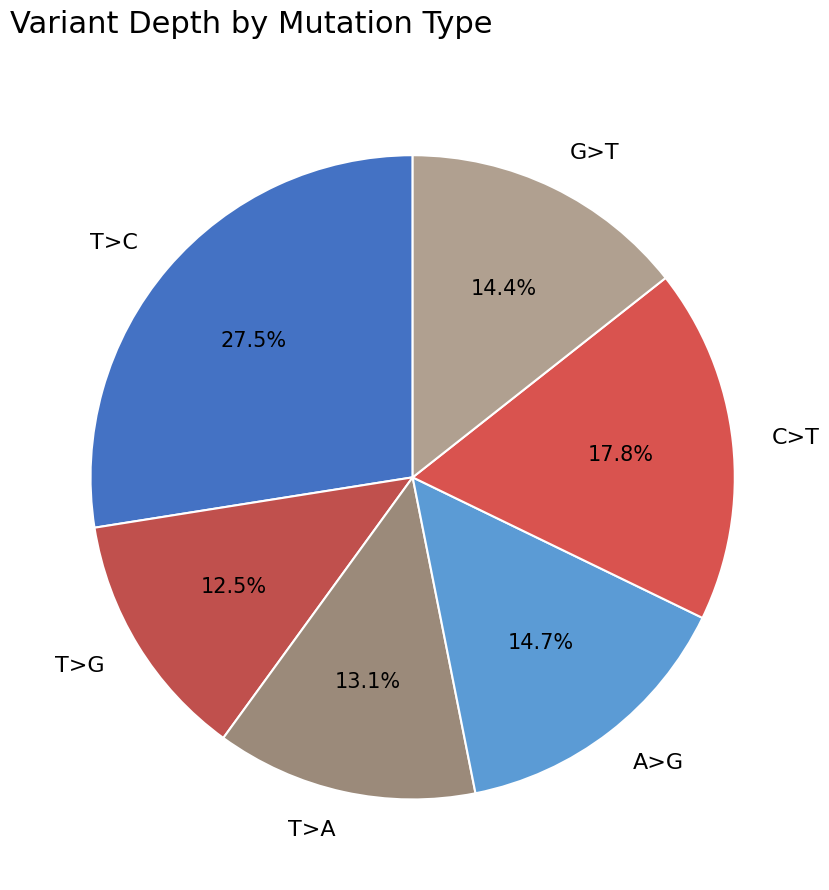

To the nearest percent, what is the difference between the largest and smallest slice percentages?

15%